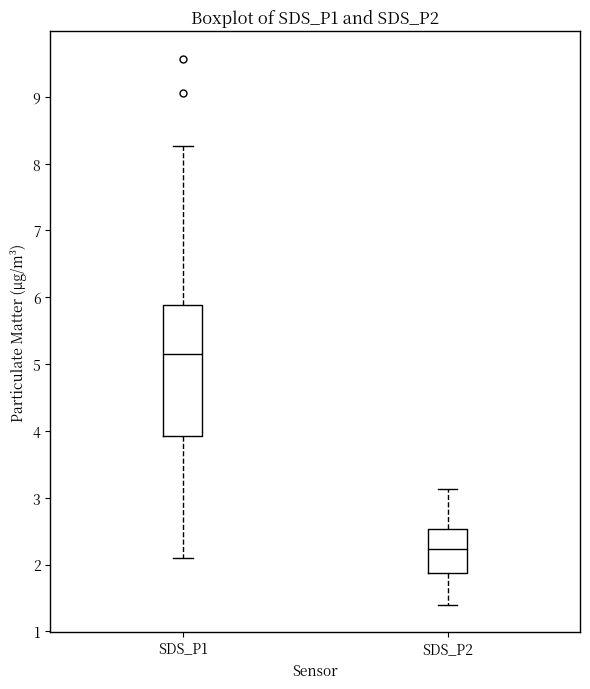

Comparing the boxes themselves (not the whiskers), which one is the tallest?

SDS_P1